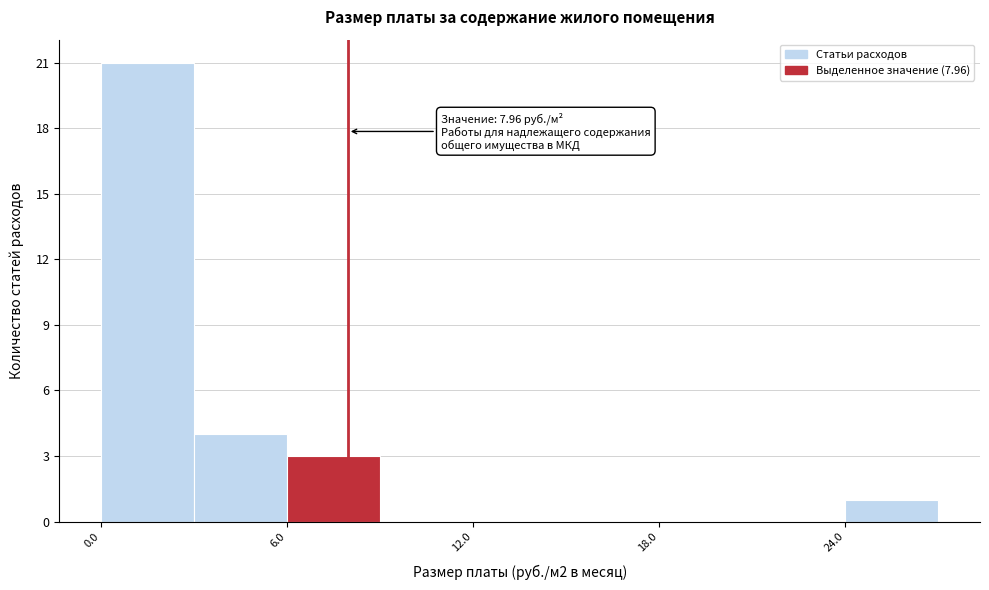

Around what value on the x-axis is the tallest bar? Give the approximate position of its centre, as read against the axis.

2